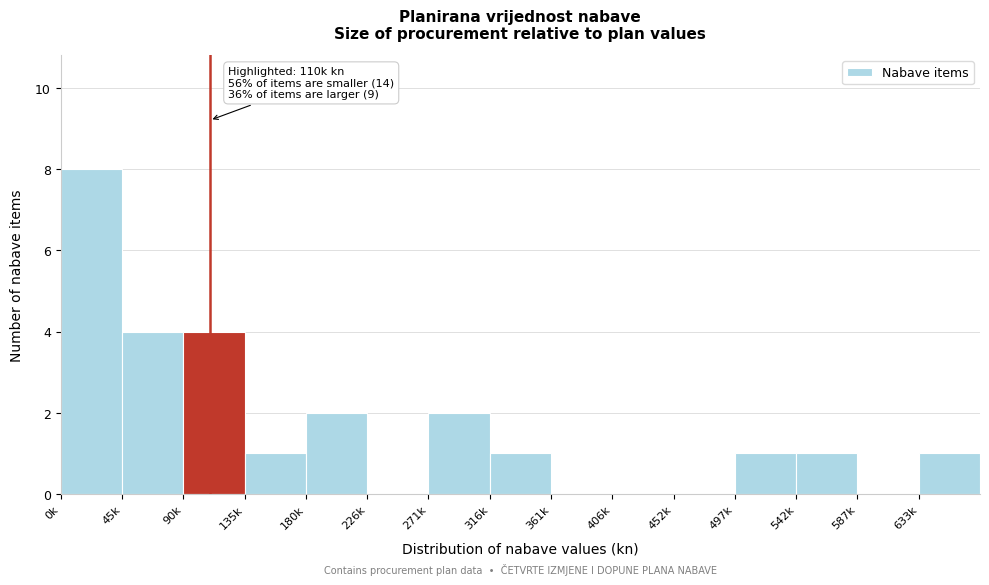

Reading left to right, list all the values displayed in this chart.

0k=8	45k=4	90k=4	135k=1	180k=2	226k=0	271k=2	316k=1	361k=0	406k=0	452k=0	497k=1	542k=1	587k=0	633k=1